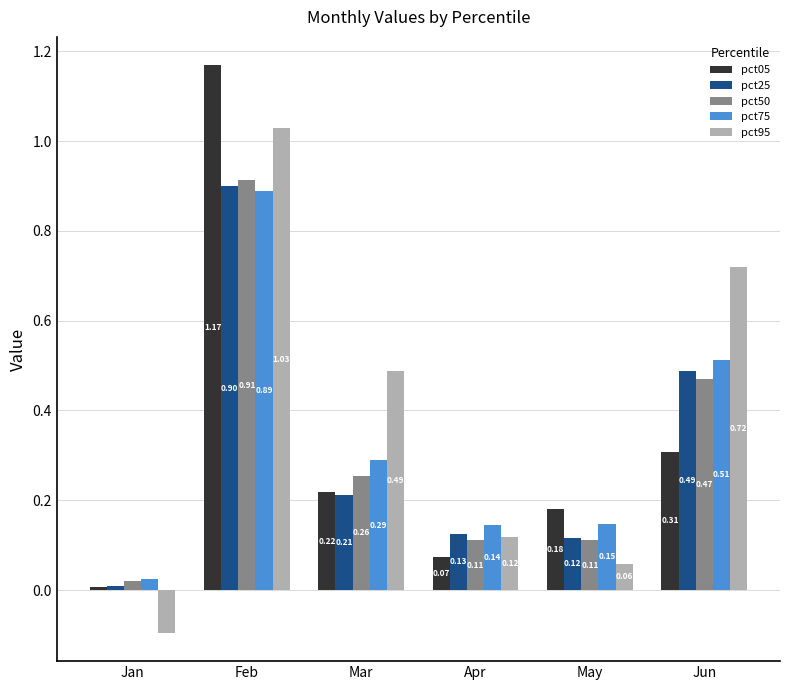

List the series in order of their peak value, highest first.

pct05, pct95, pct50, pct25, pct75